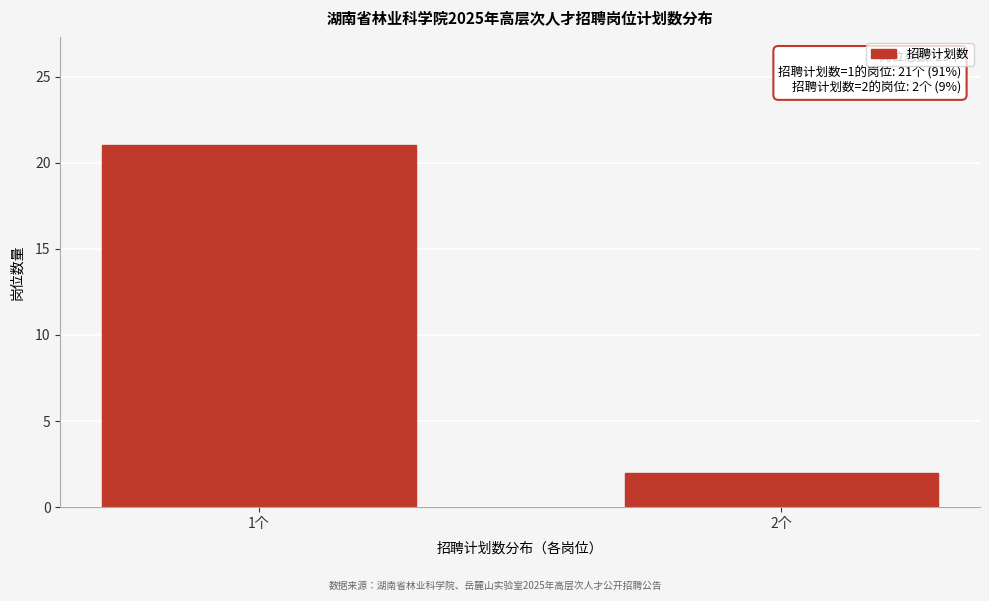

Reading left to right, what are all the values shown in this chart?

1个=21	2个=2